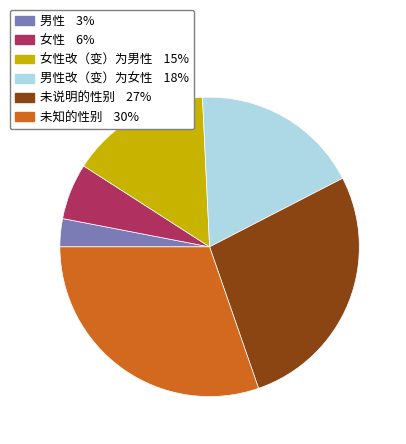

Does any single category account for the majority?

No